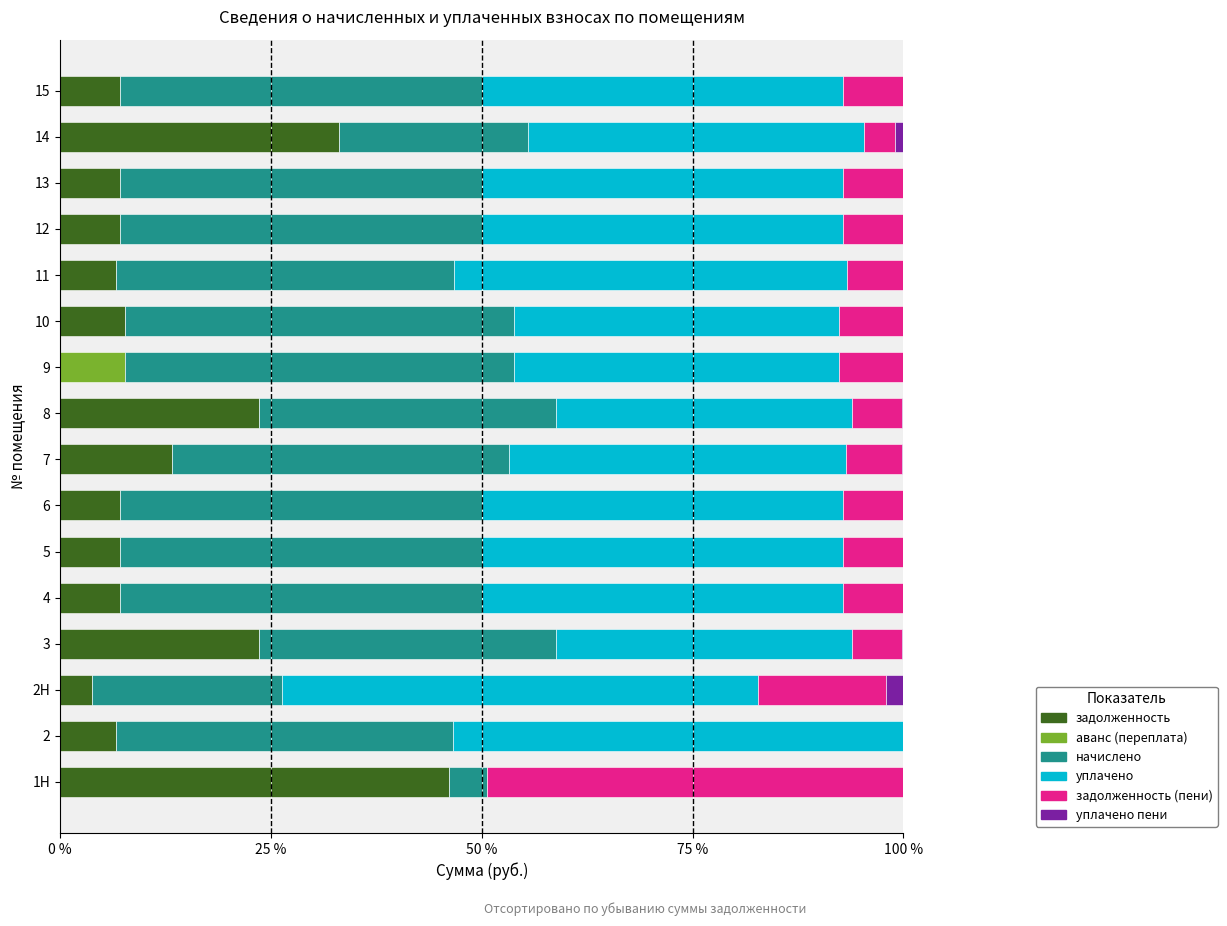

Is it true that задолженность equals 14.9 at 8?

False